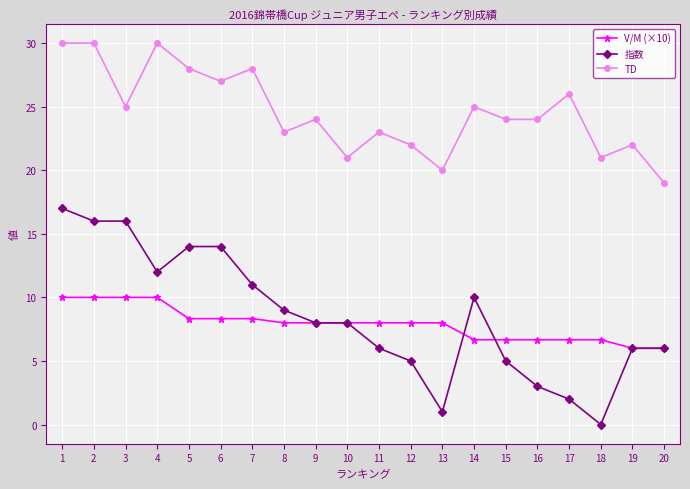

What is the value of the 指数 point at the 13th from the left?

1.0